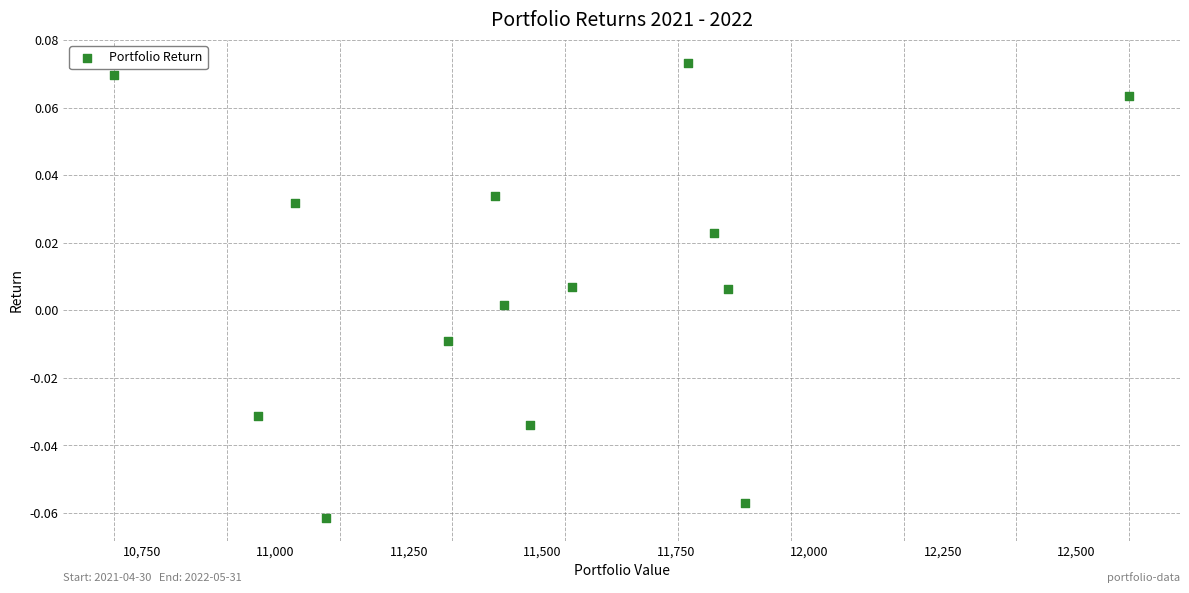

What is the range of X values (max minus min)?

1900.6